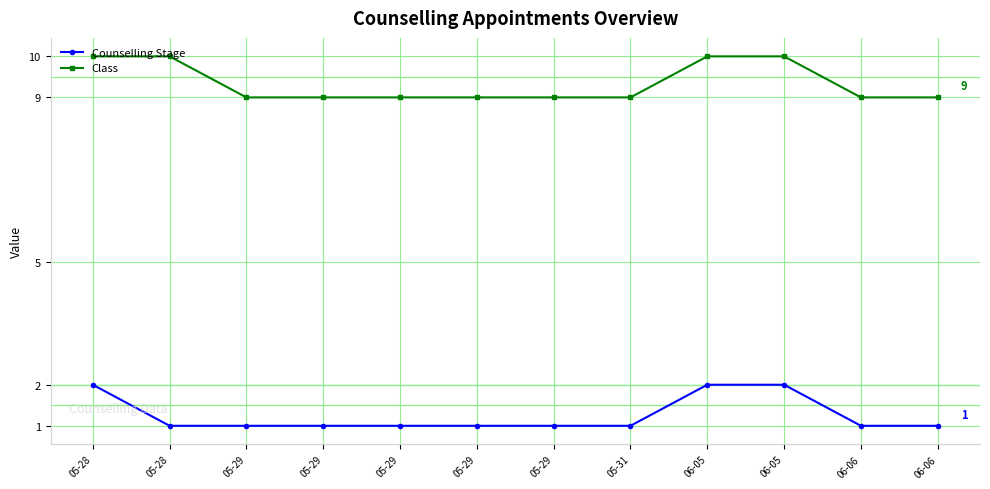

What is the sum of the Class values at 06-06 and 06-06?

18